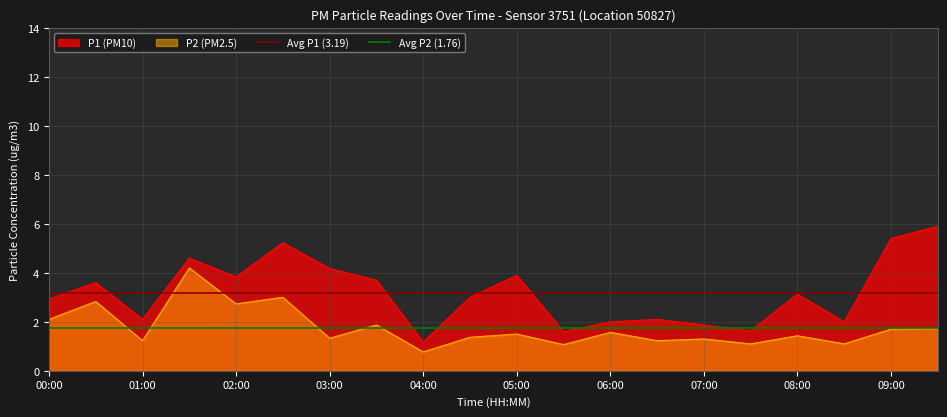

The Avg P1 (3.19) series shows 5.5 at 00:00. True or false?

False